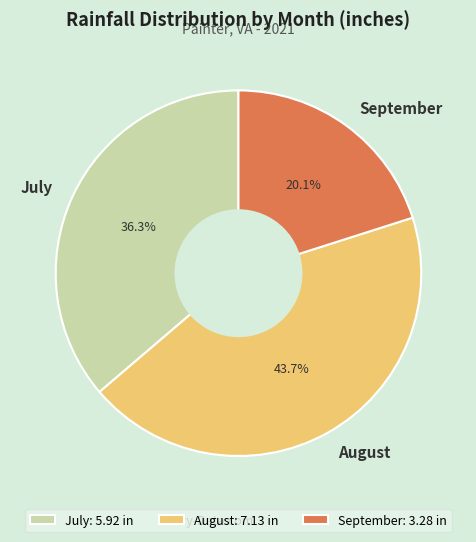

To the nearest percent, what is the difference between the August and September slice percentages?

24%